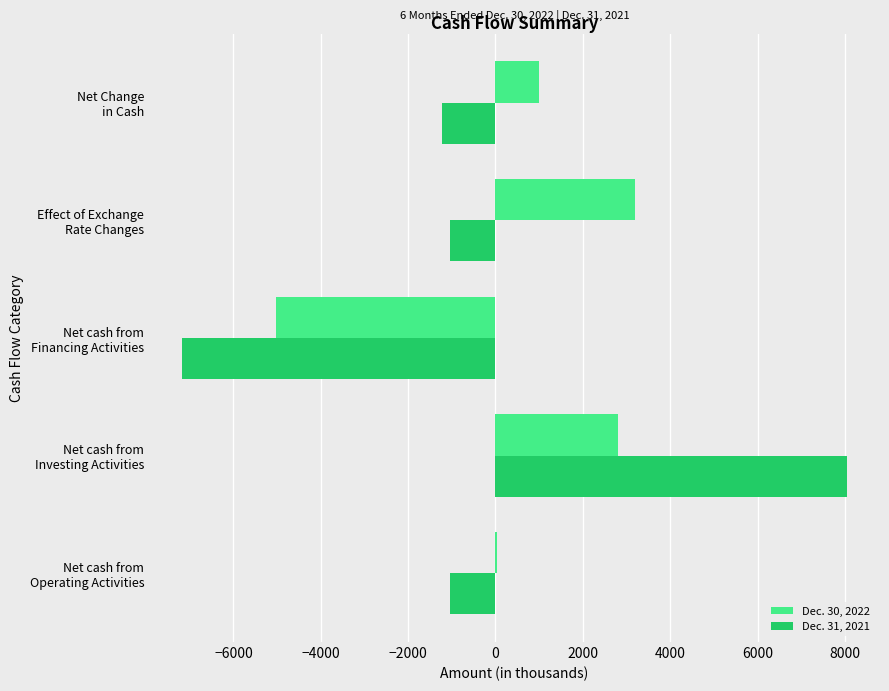

Which series has the largest total across all categories?

Dec. 30, 2022